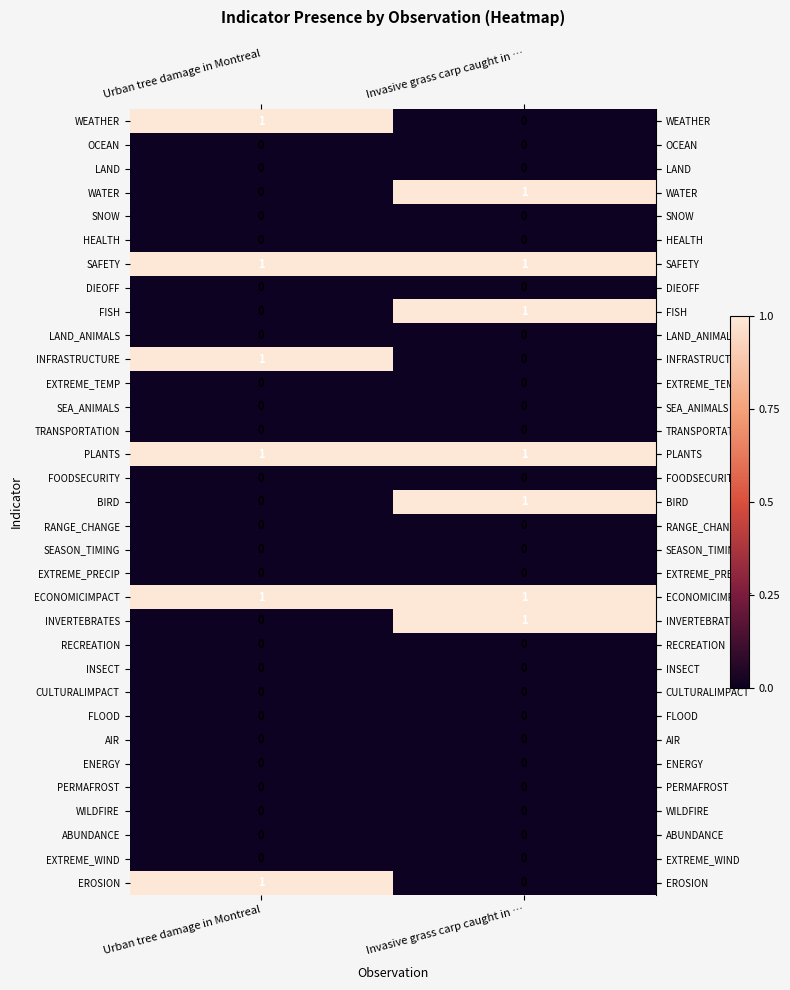

Is it true that ABUNDANCE equals 0 at Urban tree damage in Montreal?

True